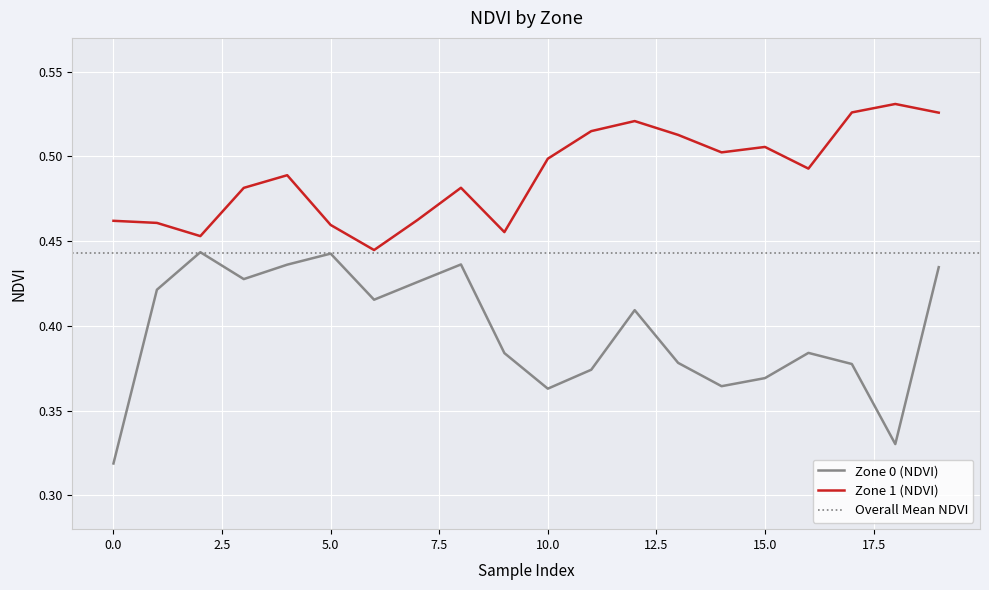

True or false: Zone 1 (NDVI) and Zone 0 (NDVI) cross at least once.

False